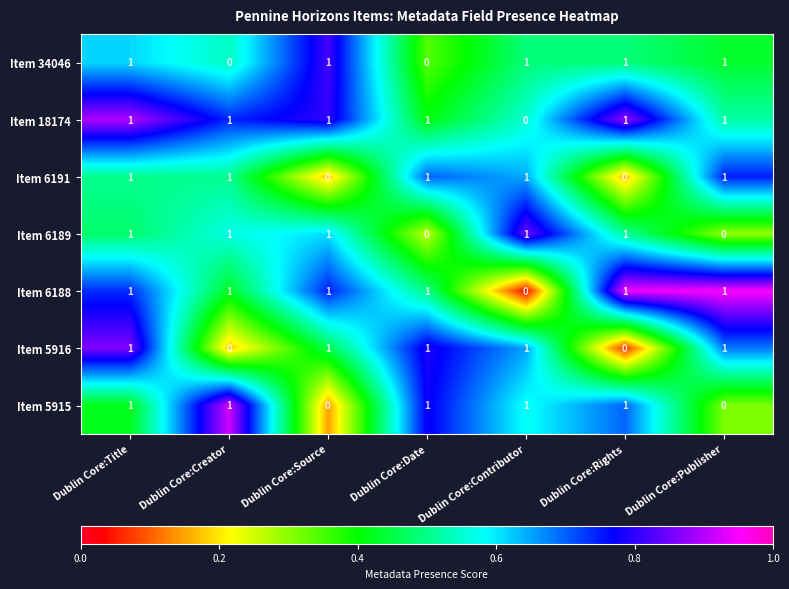

What is the sum of all Item 6188 values?

6